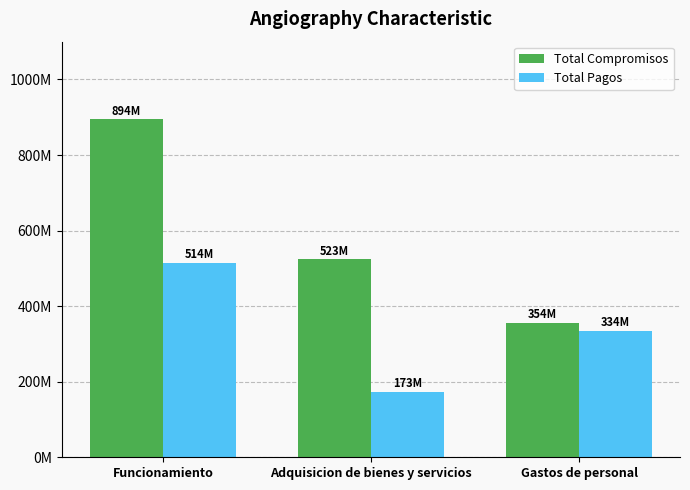

Are the bars horizontal?

No